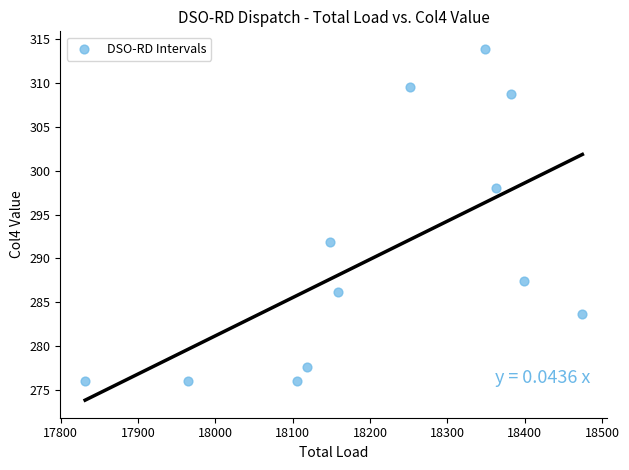

What Y value in the scatter plot is closest to 294?

291.9